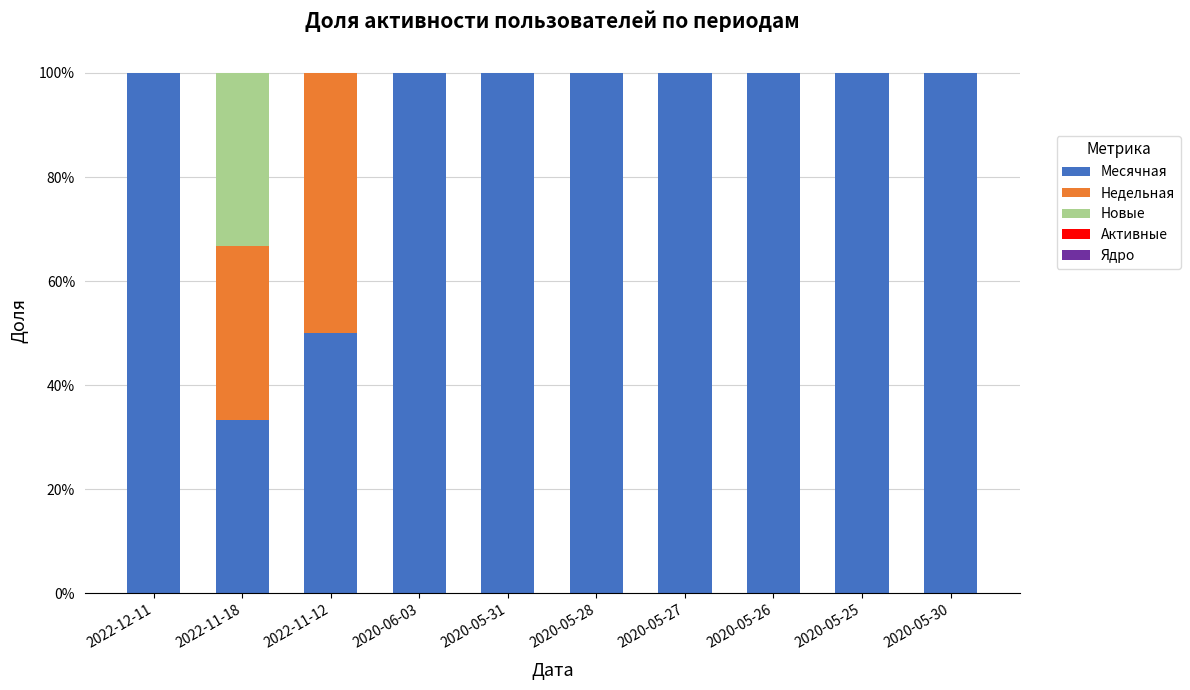

Are the bars horizontal?

No